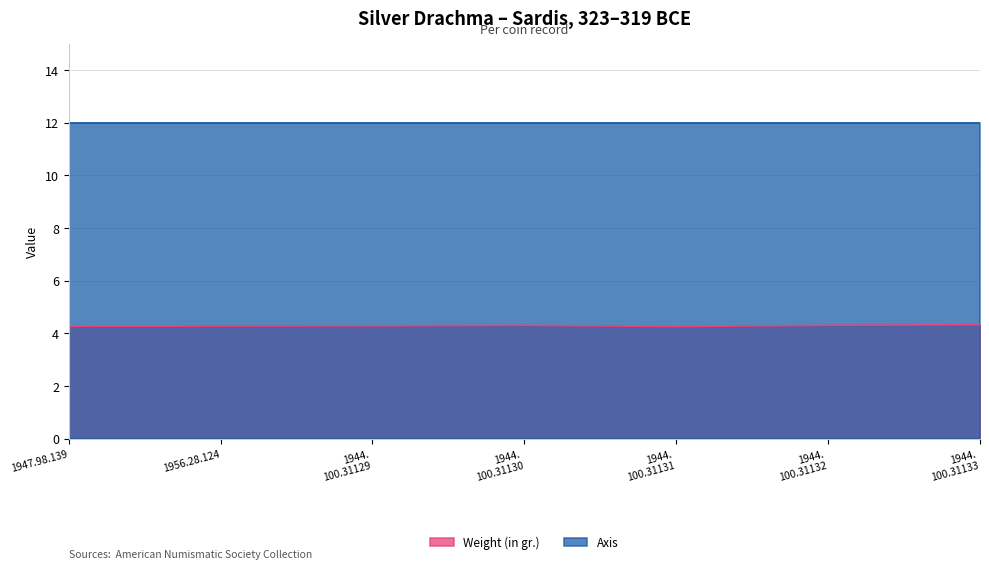

What is the highest value of the Axis series?

12.0